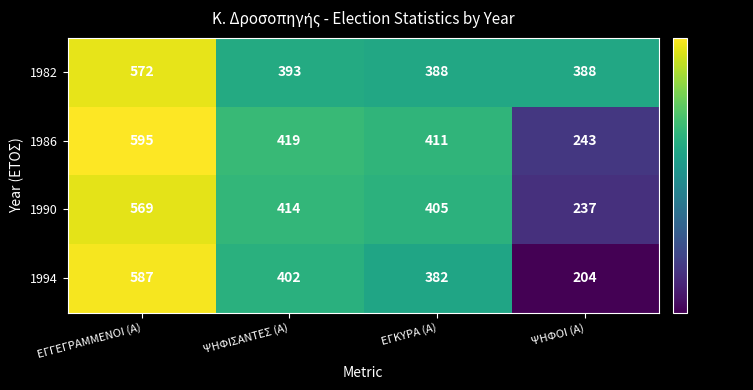

Reading left to right, transcribe all the data shown in this chart.

1982: ΕΓΓΕΓΡΑΜΜΕΝΟΙ (Α)=572	ΨΗΦΙΣΑΝΤΕΣ (Α)=393	ΕΓΚΥΡΑ (Α)=388	ΨΗΦΟΙ (Α)=388
1986: ΕΓΓΕΓΡΑΜΜΕΝΟΙ (Α)=595	ΨΗΦΙΣΑΝΤΕΣ (Α)=419	ΕΓΚΥΡΑ (Α)=411	ΨΗΦΟΙ (Α)=243
1990: ΕΓΓΕΓΡΑΜΜΕΝΟΙ (Α)=569	ΨΗΦΙΣΑΝΤΕΣ (Α)=414	ΕΓΚΥΡΑ (Α)=405	ΨΗΦΟΙ (Α)=237
1994: ΕΓΓΕΓΡΑΜΜΕΝΟΙ (Α)=587	ΨΗΦΙΣΑΝΤΕΣ (Α)=402	ΕΓΚΥΡΑ (Α)=382	ΨΗΦΟΙ (Α)=204